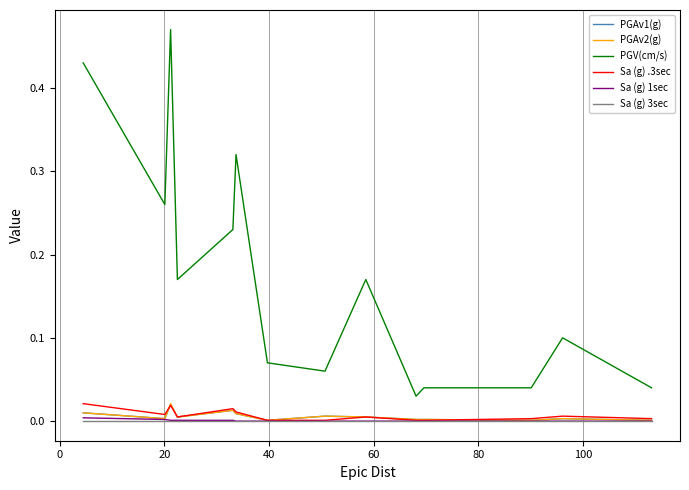

What are all the series names shown in the legend?

PGAv1(g), PGAv2(g), PGV(cm/s), Sa (g) .3sec, Sa (g) 1sec, Sa (g) 3sec